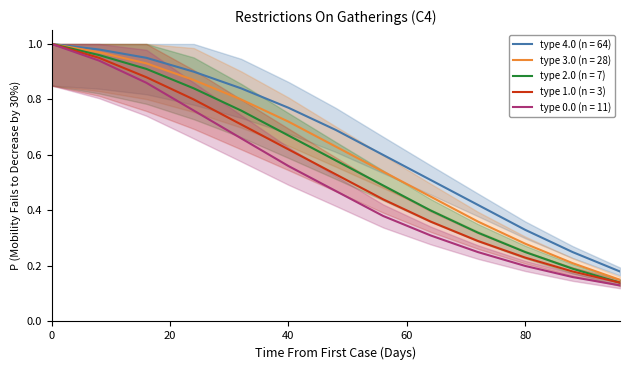

Which series has the largest total across all categories?

type 4.0 (n = 64)